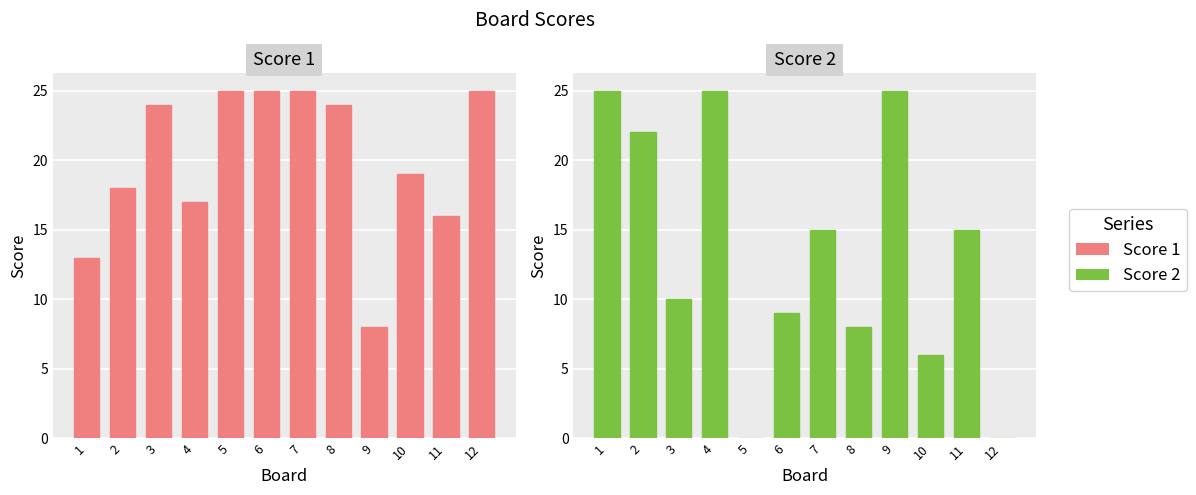

At how many categories does at least one series exceed 8?

12